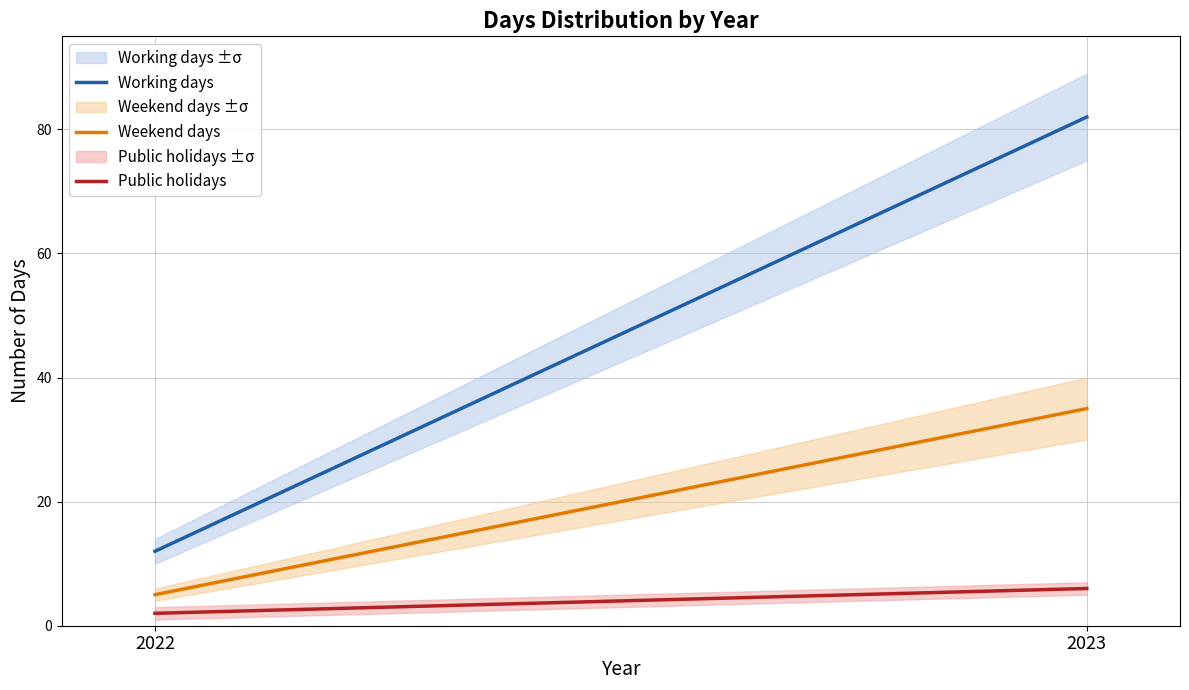

Reading left to right, list all the values displayed in this chart.

Working days: 12	82
Weekend days: 5	35
Public holidays: 2	6